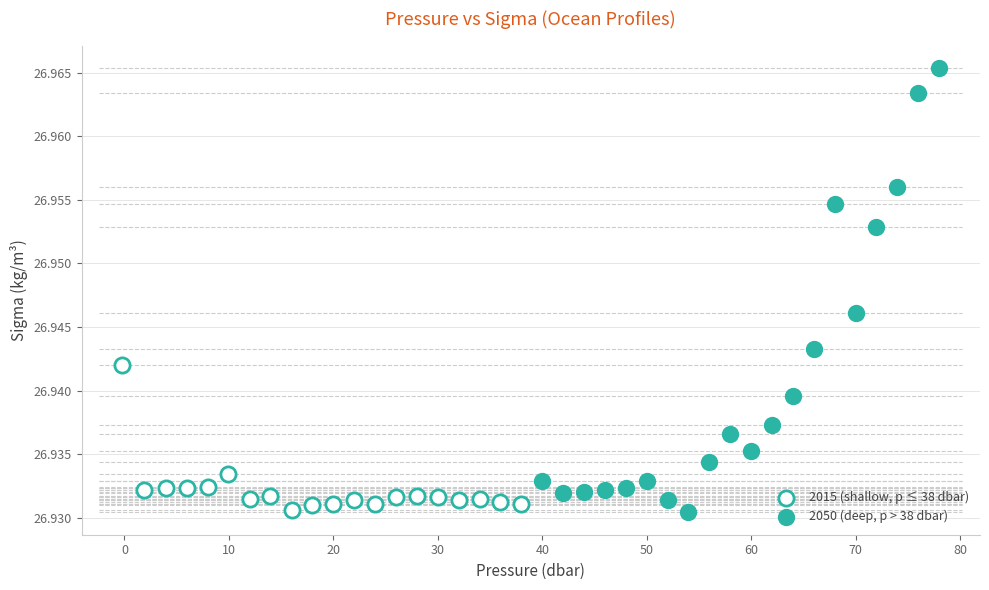

Which series has the widest spread of Y values?

2050 (deep, p > 38 dbar)